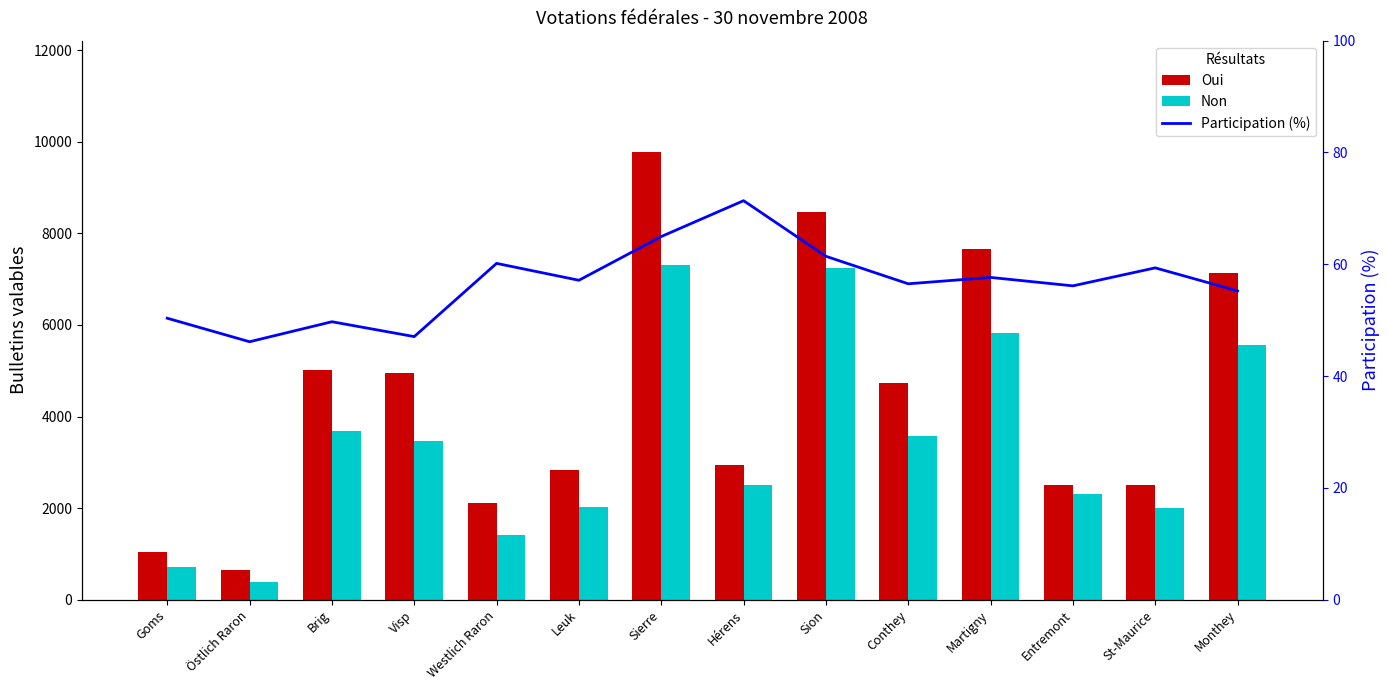

Which series has the largest total across all categories?

Oui